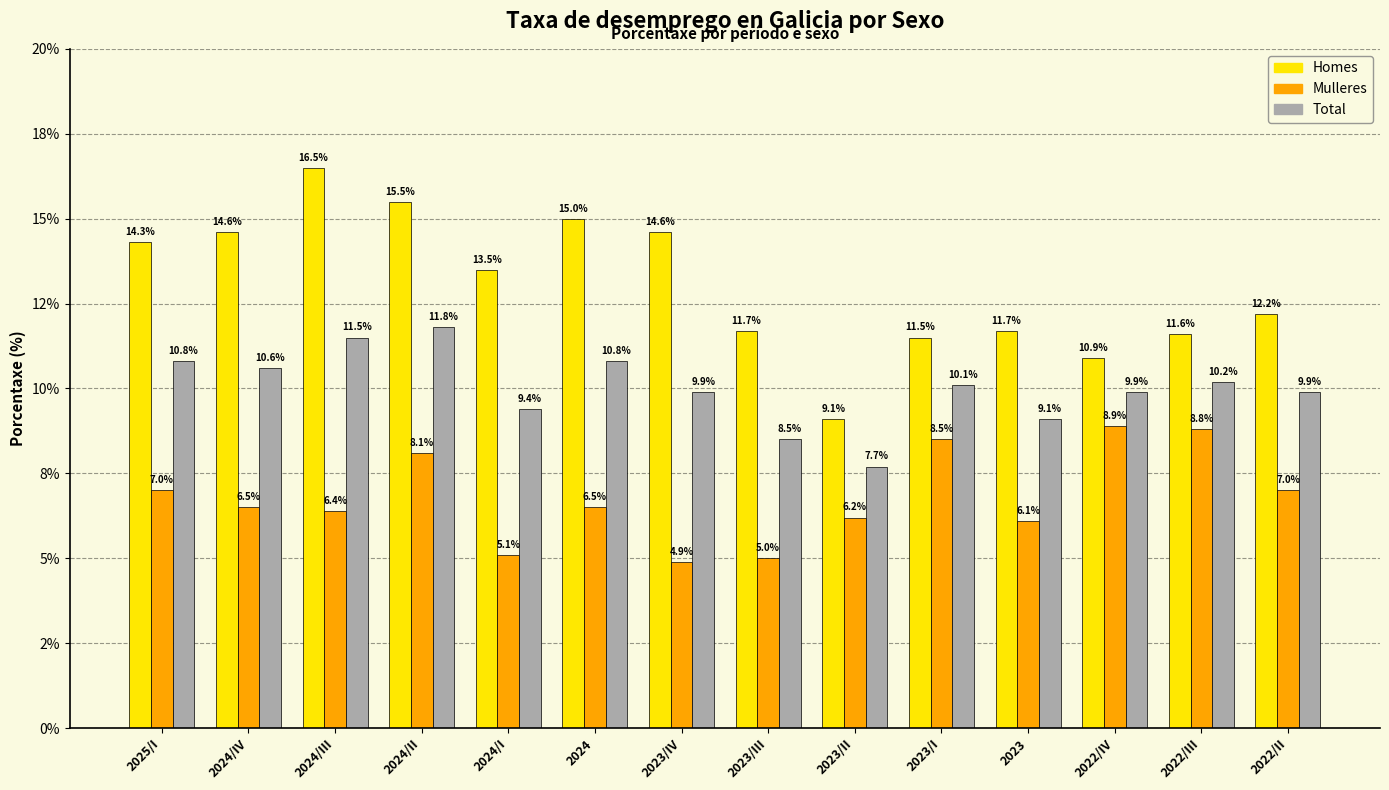

Reading left to right, transcribe all the data shown in this chart.

Homes: 14.3	14.6	16.5	15.5	13.5	15.0	14.6	11.7	9.1	11.5	11.7	10.9	11.6	12.2
Mulleres: 7.0	6.5	6.4	8.1	5.1	6.5	4.9	5.0	6.2	8.5	6.1	8.9	8.8	7.0
Total: 10.8	10.6	11.5	11.8	9.4	10.8	9.9	8.5	7.7	10.1	9.1	9.9	10.2	9.9